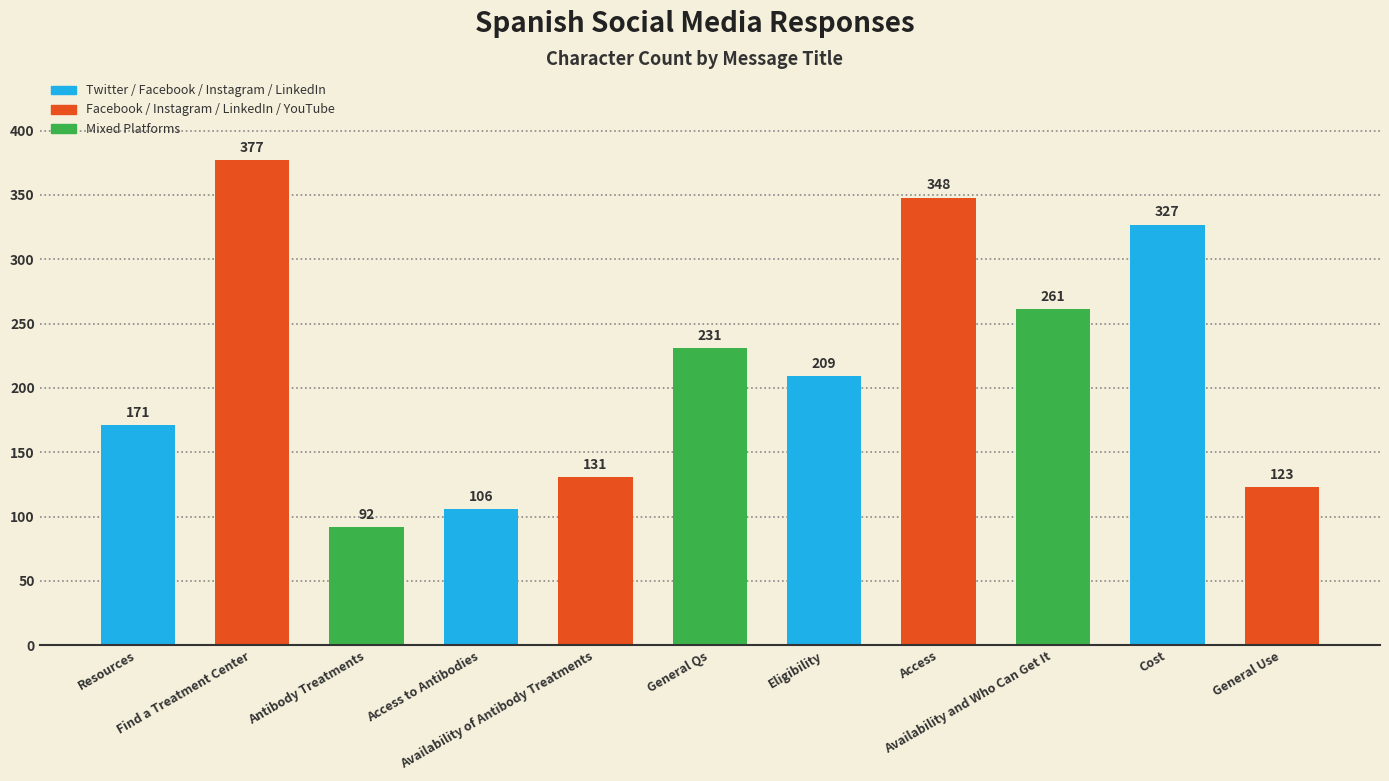

Reading left to right, what are all the values shown in this chart?

Resources=171	Find a Treatment Center=377	Antibody Treatments=92	Access to Antibodies=106	Availability of Antibody Treatments=131	General Qs=231	Eligibility=209	Access=348	Availability and Who Can Get It=261	Cost=327	General Use=123